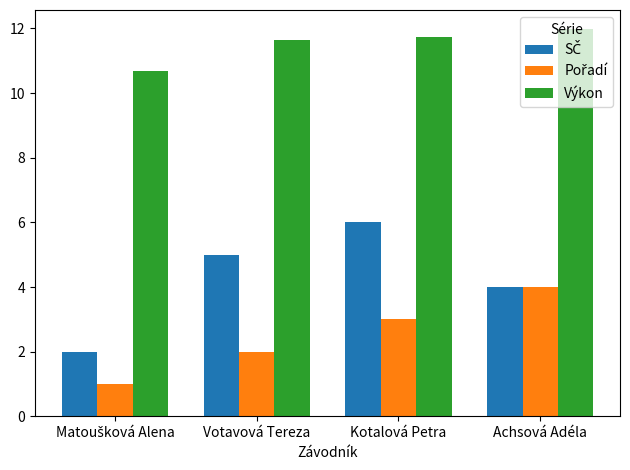

What is the difference between the highest and lowest values at Kotalová Petra?

8.7